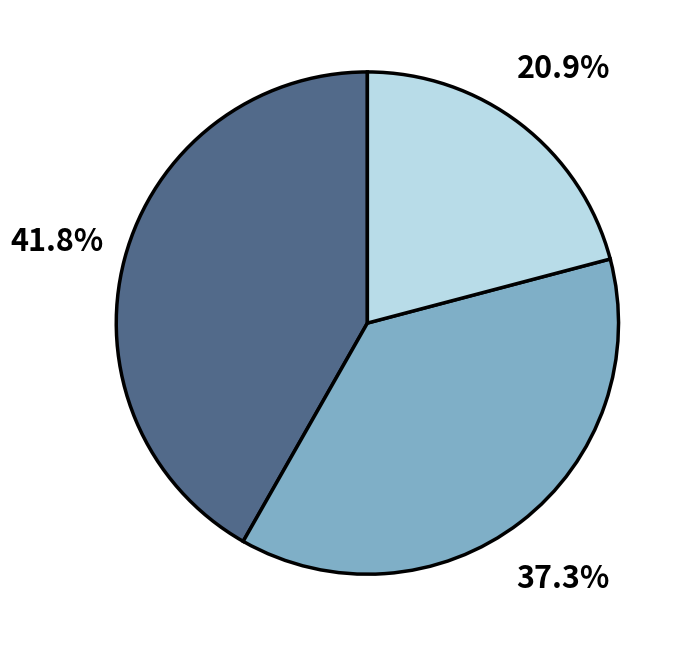

Is there a majority slice in this chart?

No